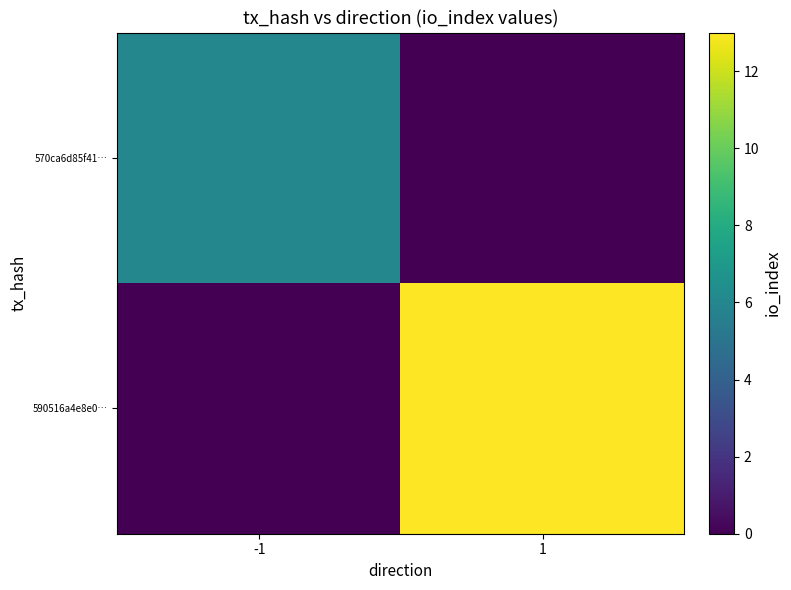

Between -1 and 1, which is larger?

-1